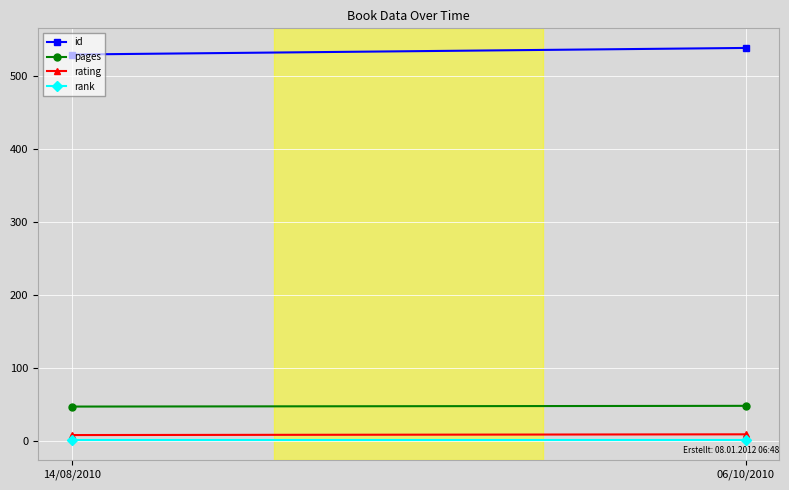

What is the difference between the maximum and minimum values in the rating series?

1